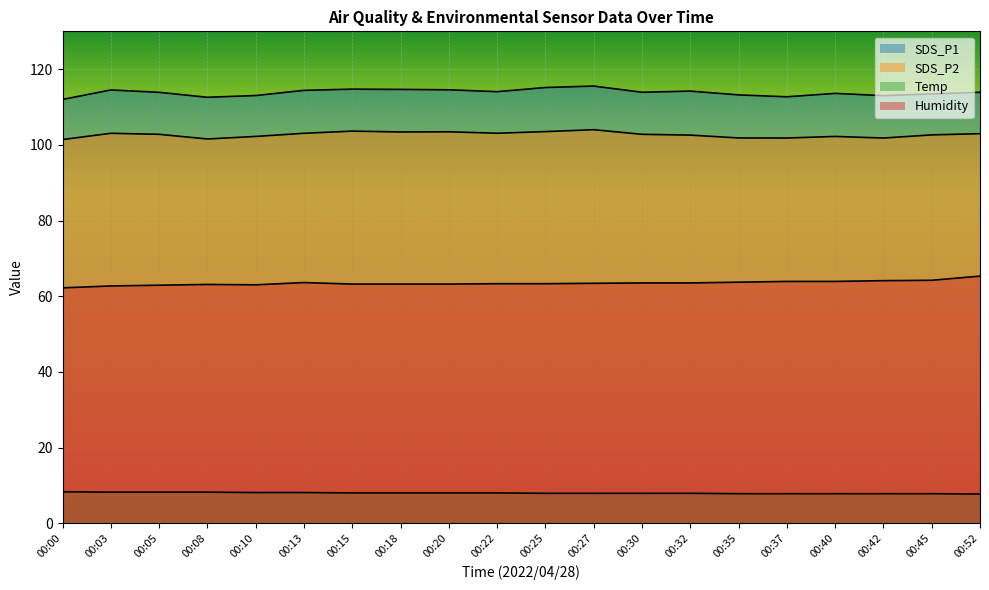

Where is Temp nearest to the value 8?

00:15